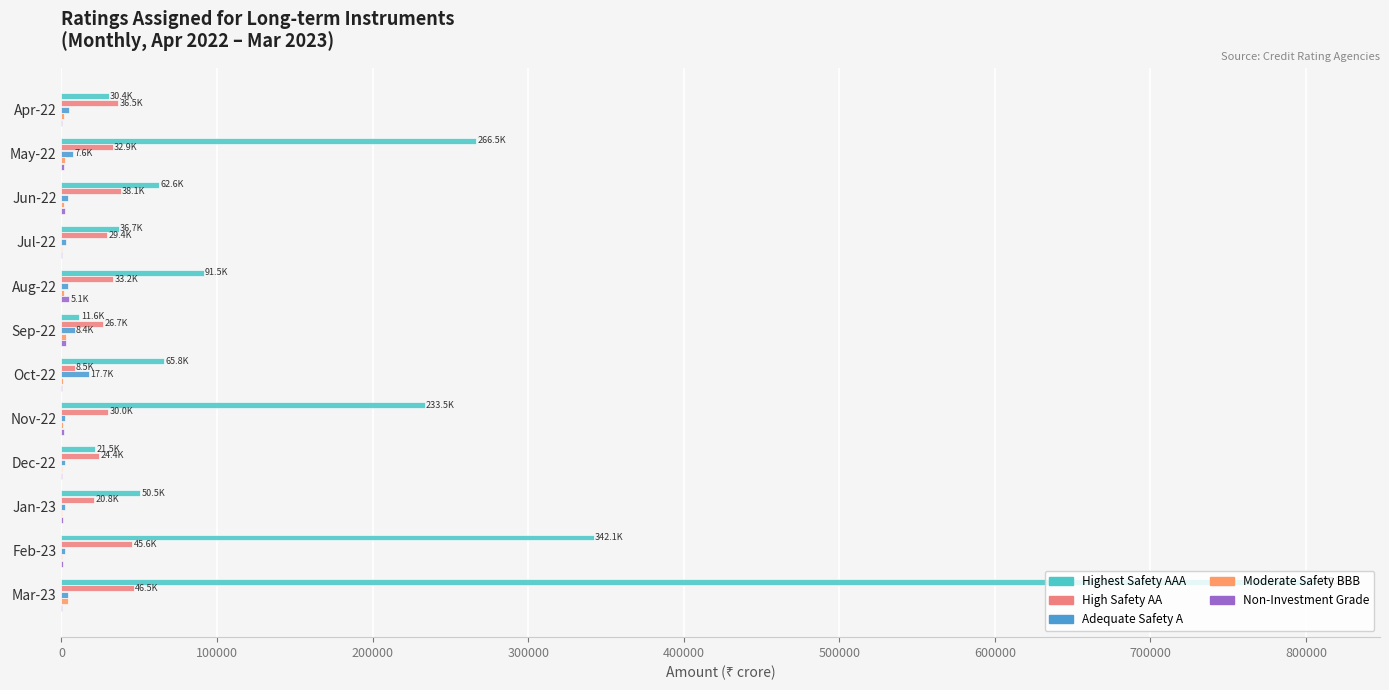

How many data points does each series have?

12